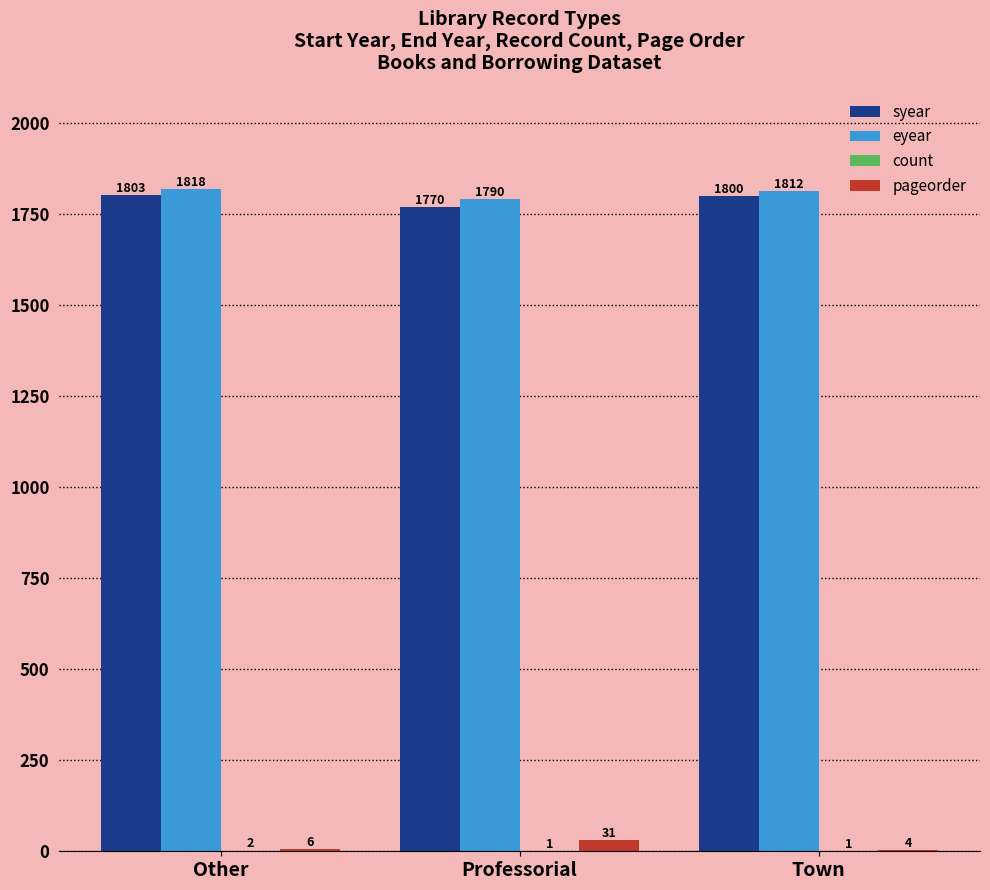

Does the chart contain stacked bars?

No